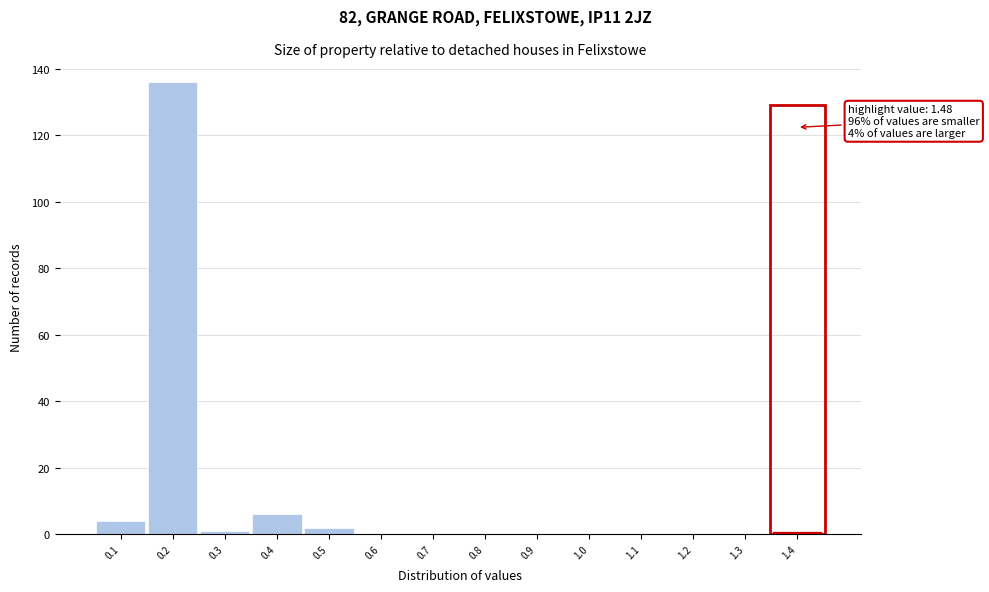

Reading left to right, extract all data points from this chart.

0.1=4	0.2=136	0.3=1	0.4=6	0.5=2	0.6=0	0.7=0	0.8=0	0.9=0	1.0=0	1.1=0	1.2=0	1.3=0	1.4=1